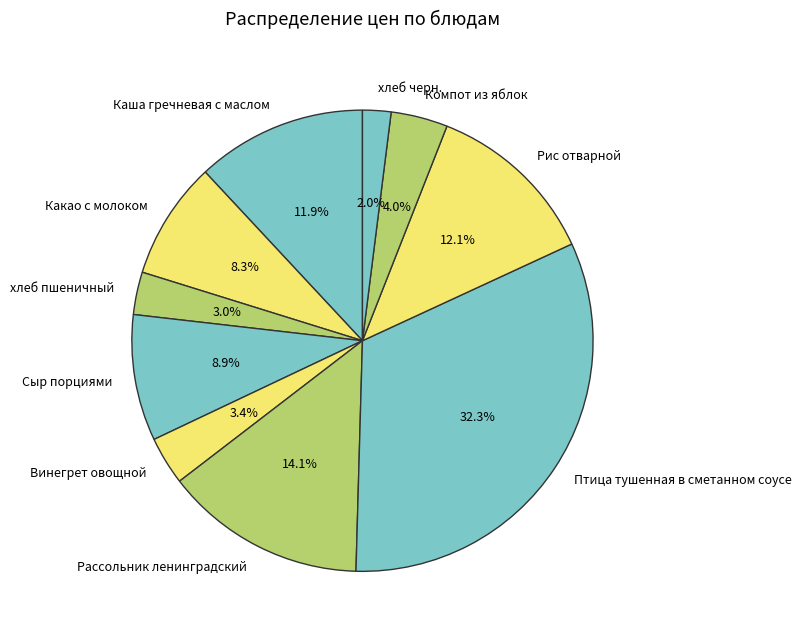

To the nearest percent, what is the difference between the largest and smallest slice percentages?

30%